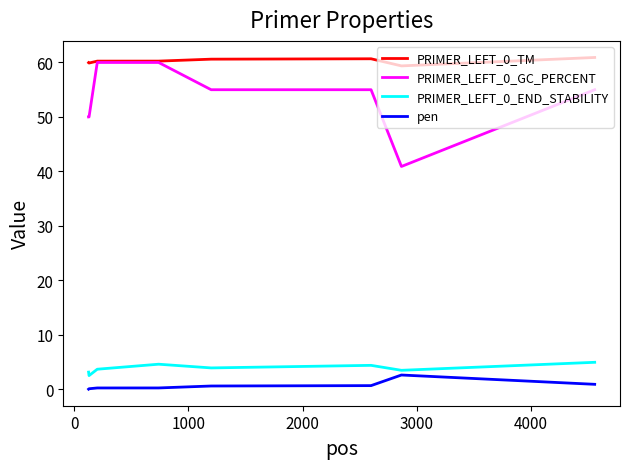

True or false: PRIMER_LEFT_0_TM and pen intersect in this chart.

False